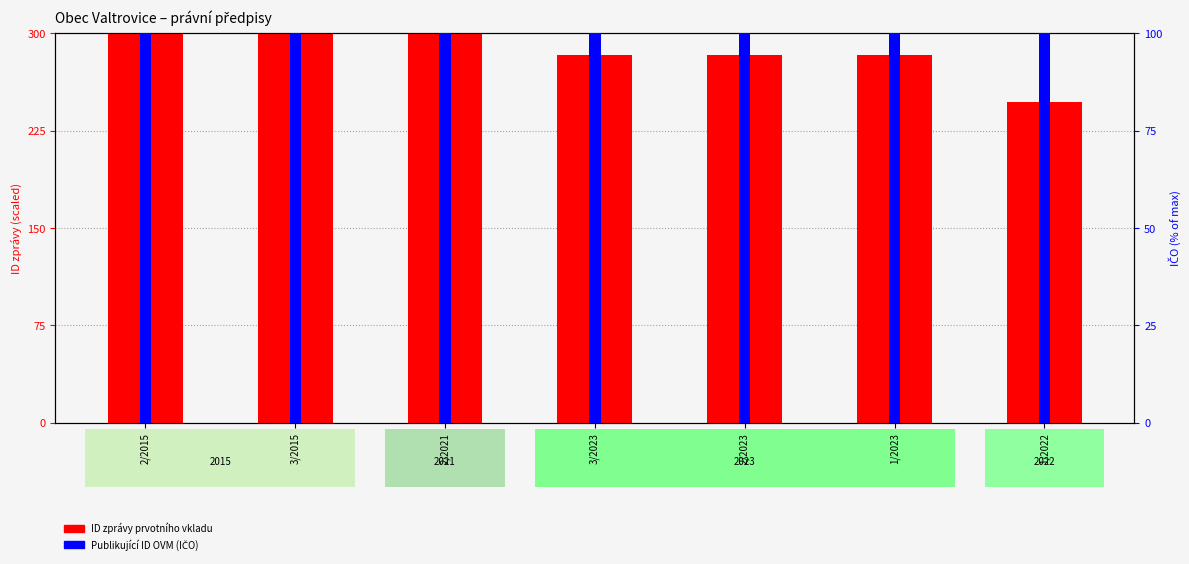

What is the minimum value for Publikující ID OVM (IČO)?

100.0